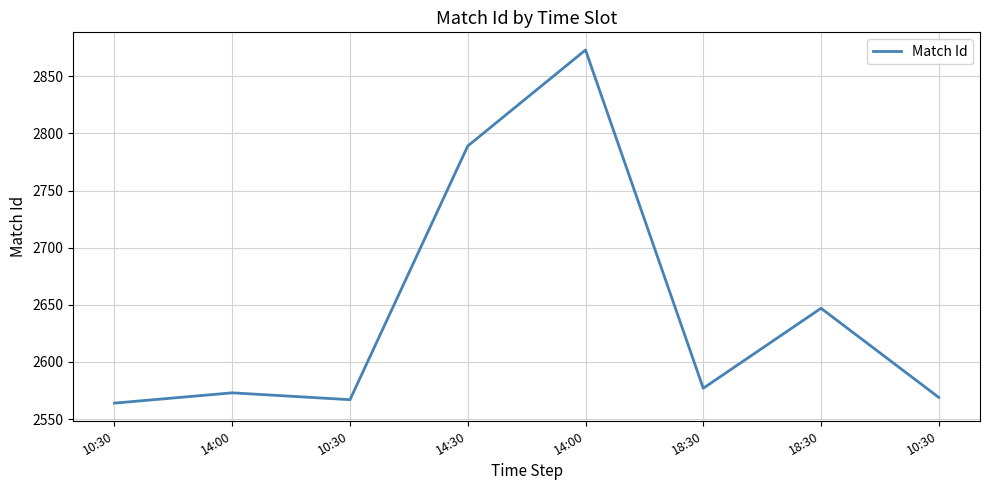

How many values are below 2577?

4